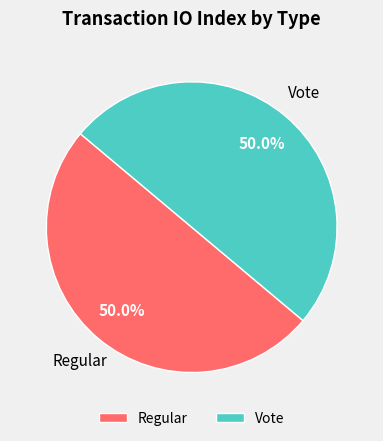

How many slices are in this pie chart?

2